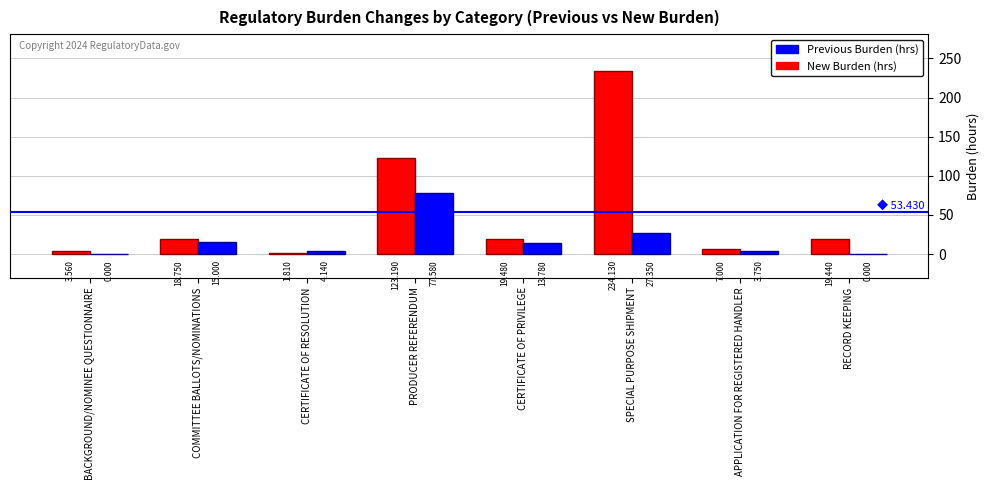

At which category is the sum across all series the highest?

SPECIAL PURPOSE SHIPMENT